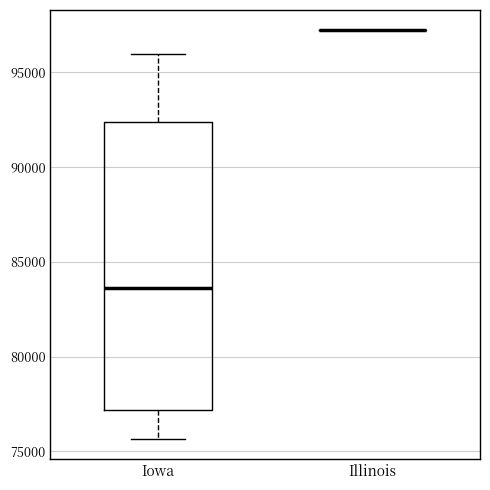

Comparing the boxes themselves (not the whiskers), which one is the tallest?

Iowa